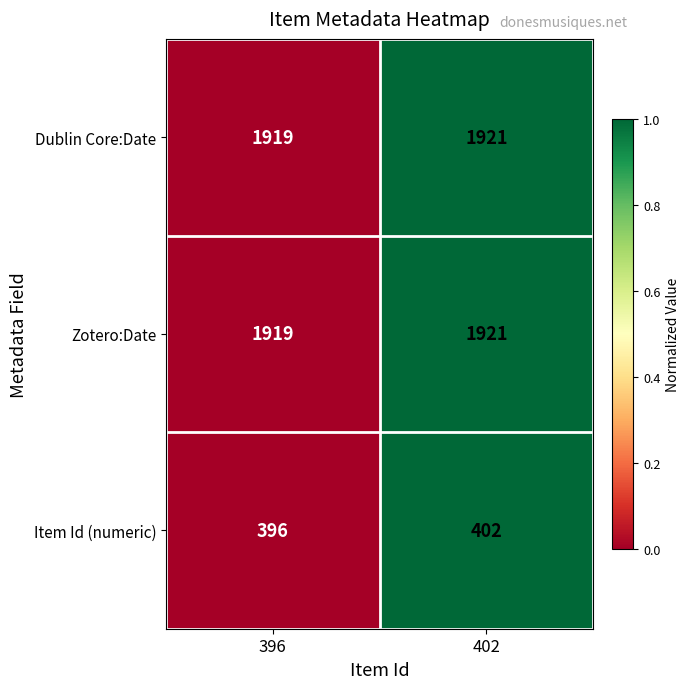

What is the sum of all Zotero:Date values?

3840